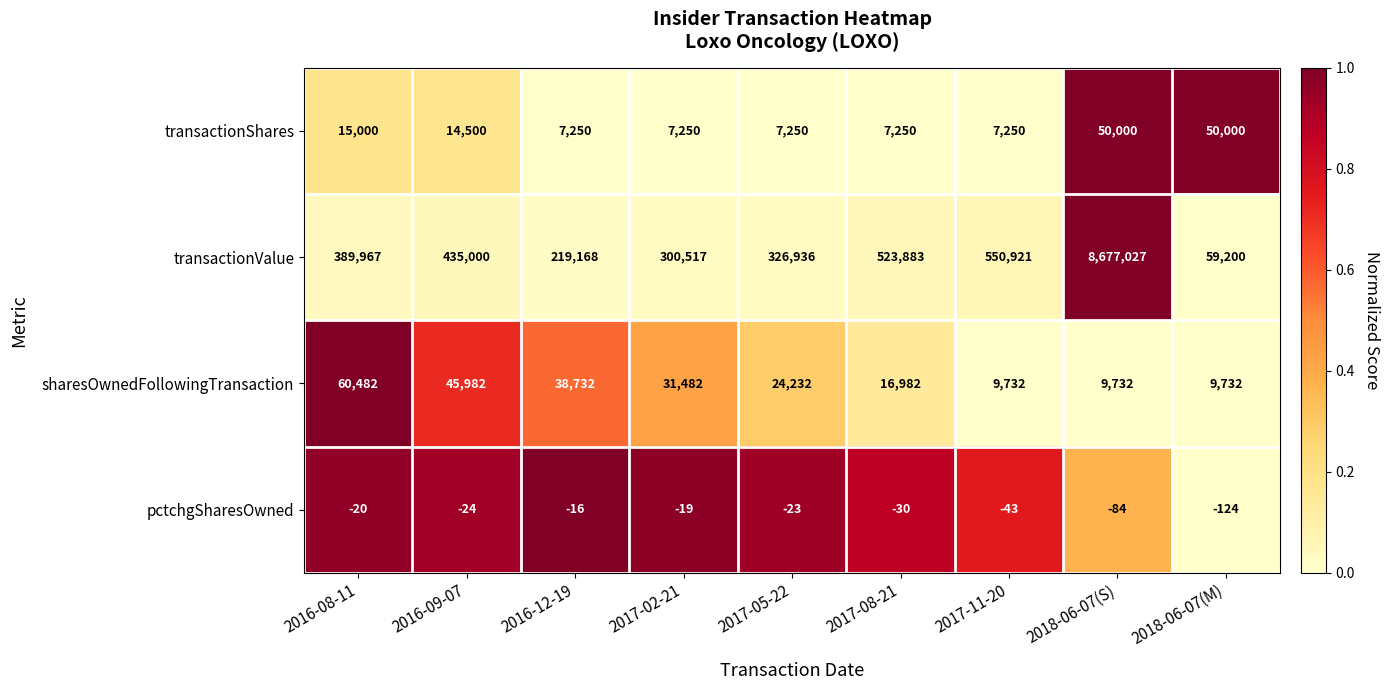

What is the maximum value shown in the chart?

8677027